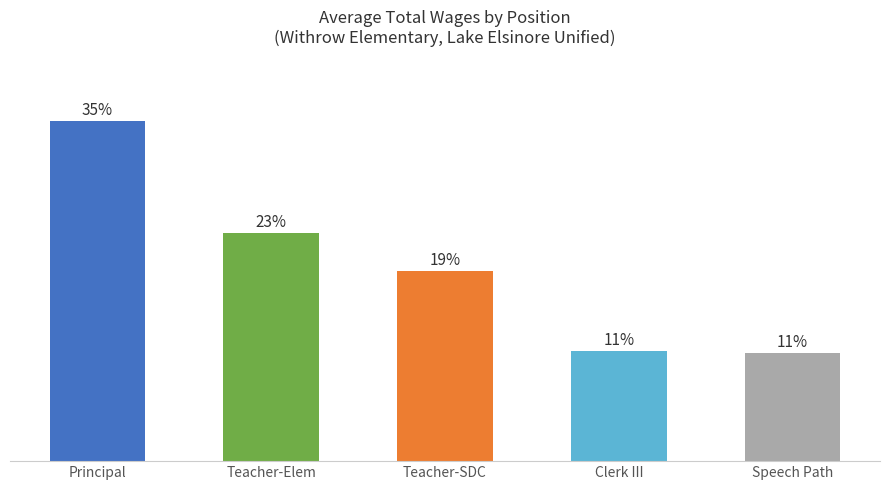

What is the label of the 4th bar from the right?

Teacher-Elem